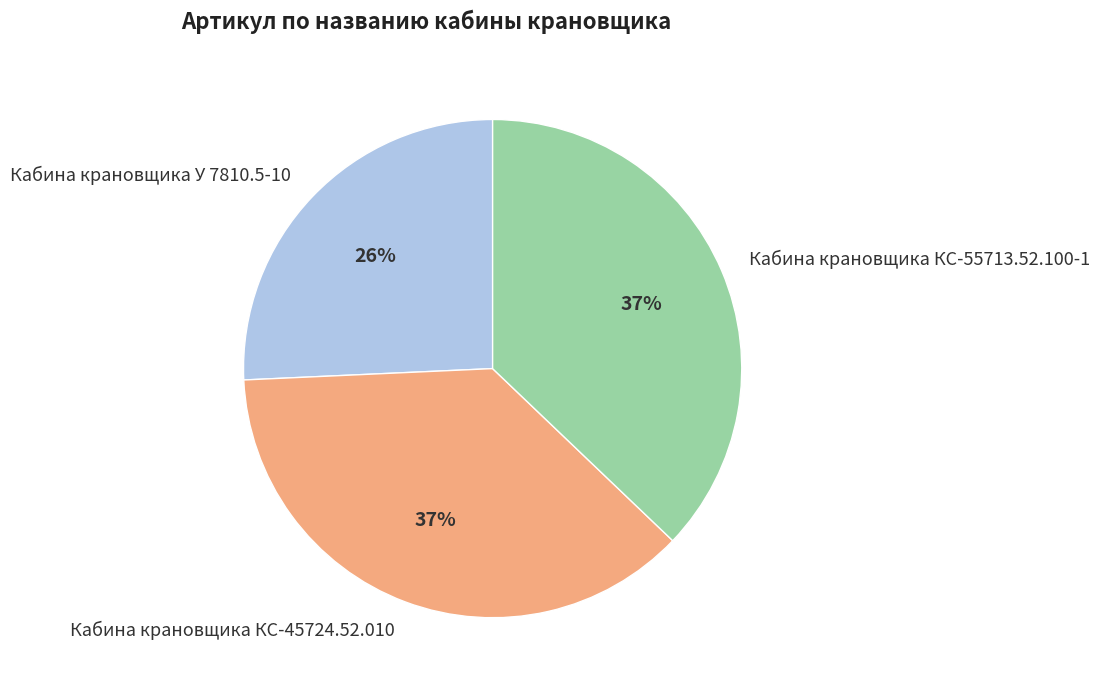

Is there a majority slice in this chart?

No